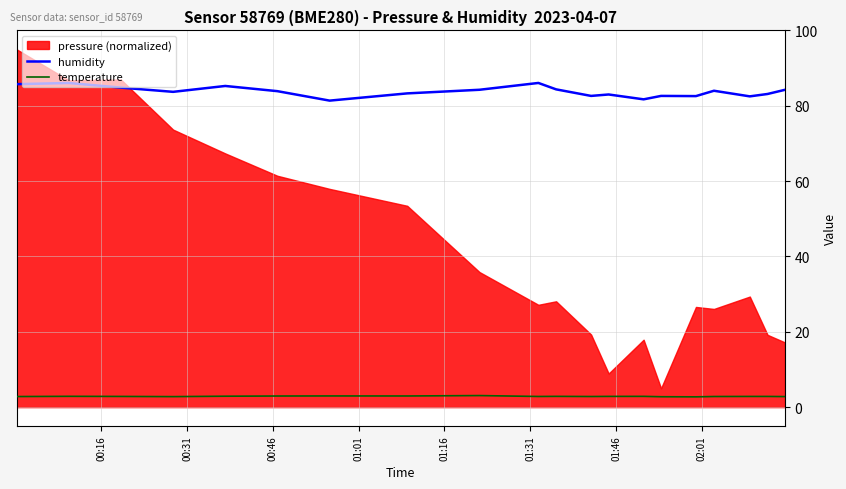

What is the lowest value of the temperature series?

2.7